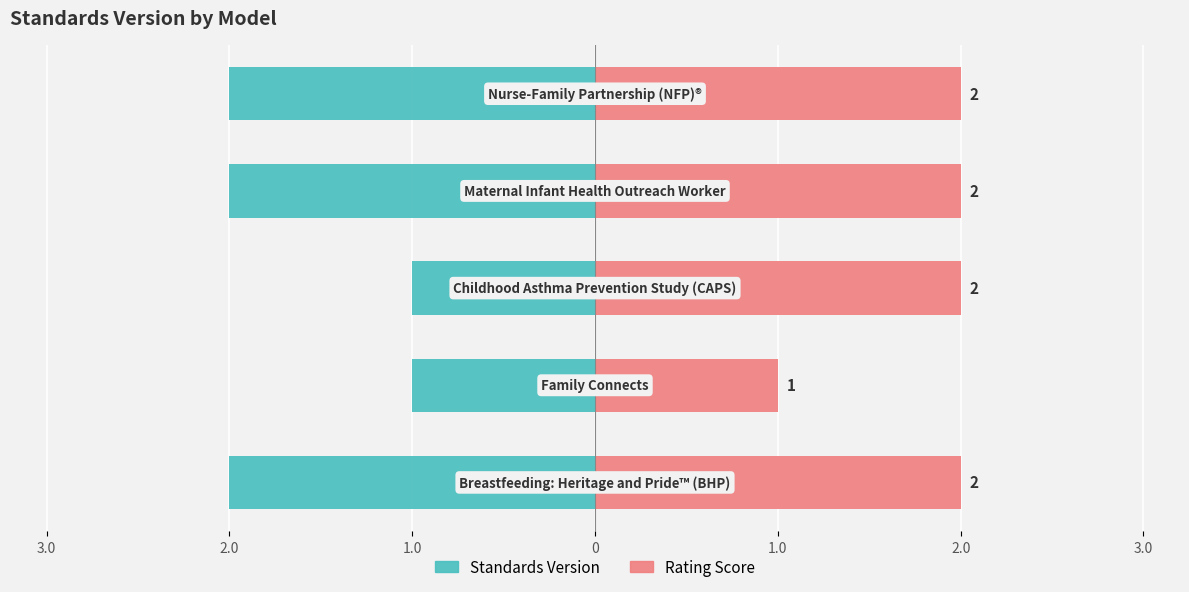

Reading left to right, extract all data points from this chart.

Standards Version: 3.0=-2	2.0=-1	1.0=-1	0=-2	1.0=-2
Rating Score: 3.0=2	2.0=1	1.0=2	0=2	1.0=2